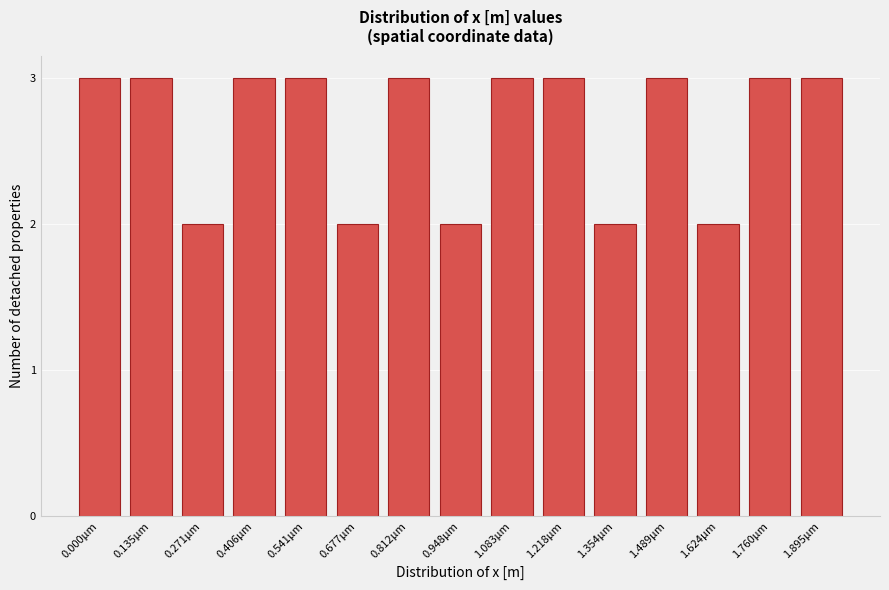

Reading left to right, extract all data points from this chart.

0.000µm=3	0.135µm=3	0.271µm=2	0.406µm=3	0.541µm=3	0.677µm=2	0.812µm=3	0.948µm=2	1.083µm=3	1.218µm=3	1.354µm=2	1.489µm=3	1.624µm=2	1.760µm=3	1.895µm=3